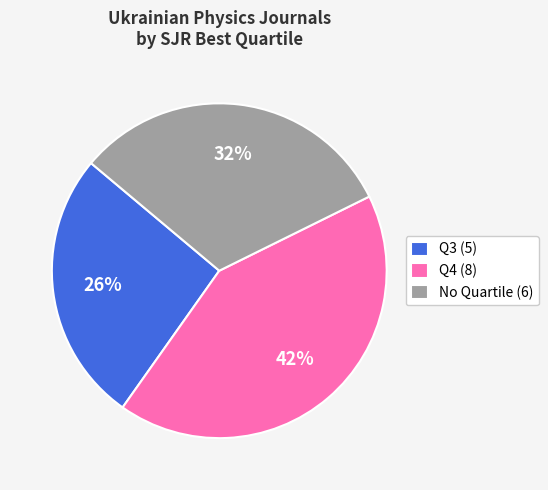

What is the ratio of the value at No Quartile (6) to the value at Q3 (5)?

1.2